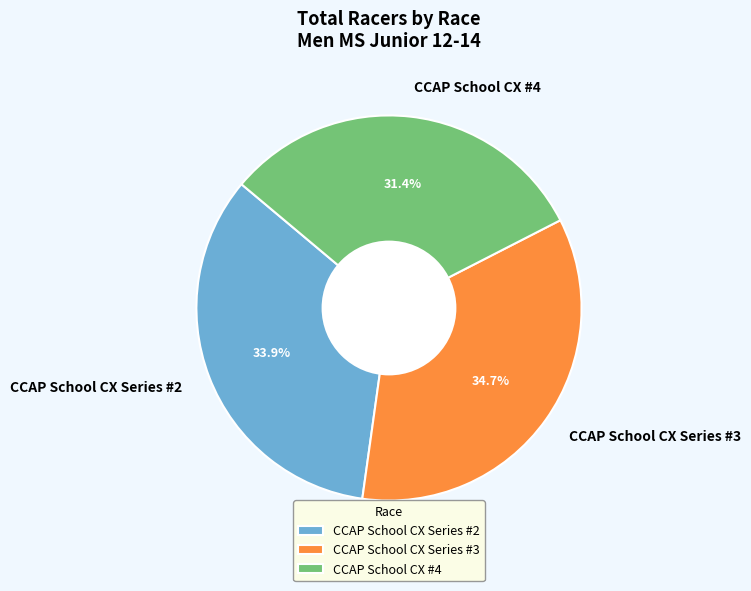

To the nearest percent, what portion does CCAP School CX Series #2 represent?

34%